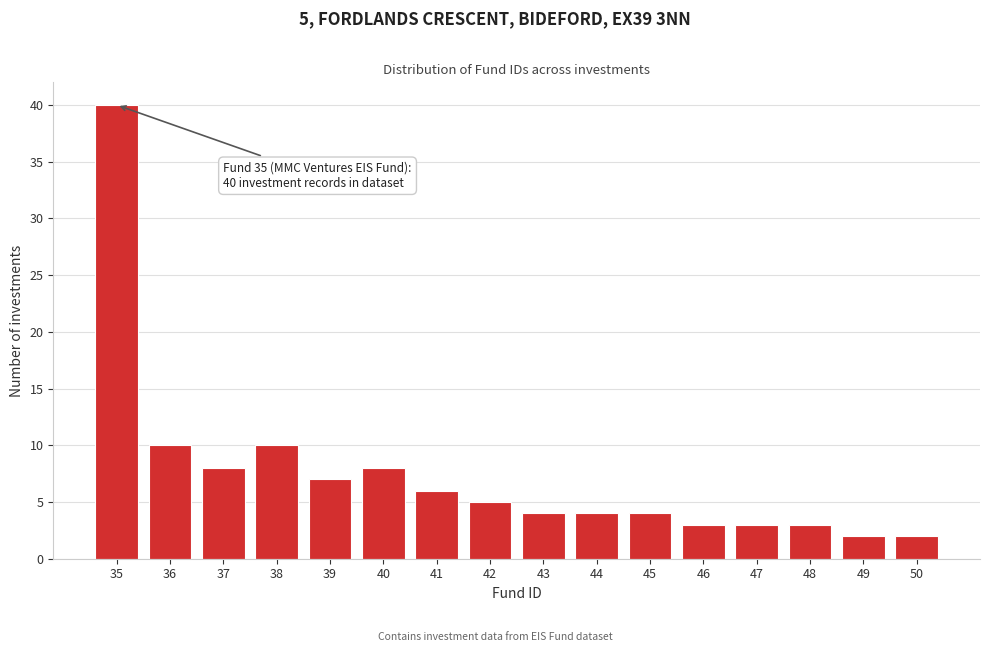

Reading left to right, list all the values displayed in this chart.

35=40	36=10	37=8	38=10	39=7	40=8	41=6	42=5	43=4	44=4	45=4	46=3	47=3	48=3	49=2	50=2